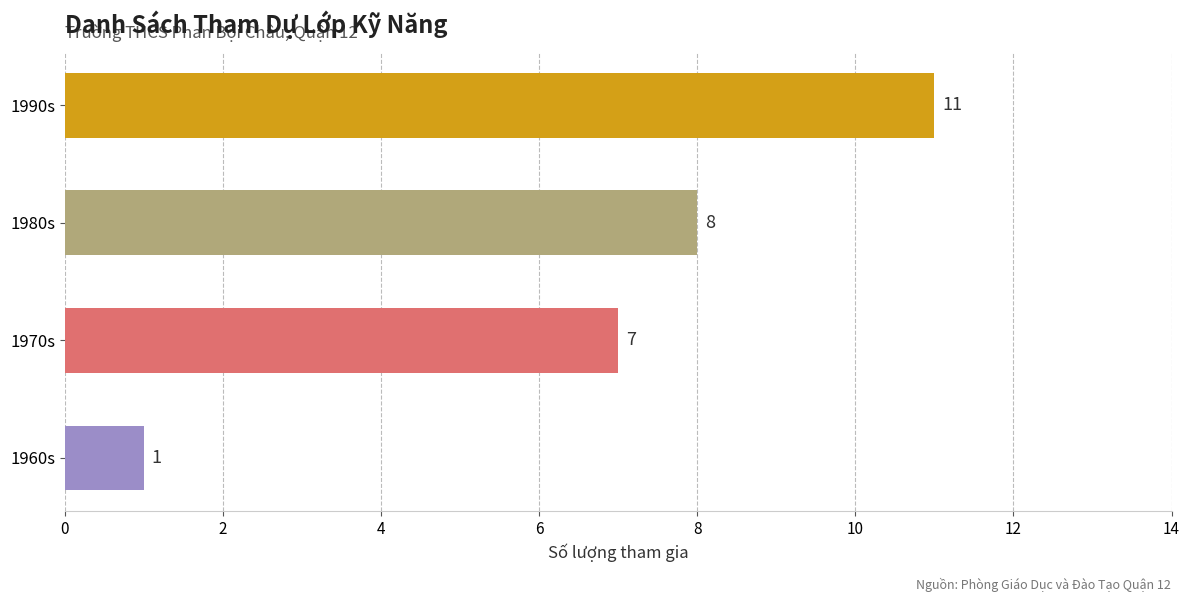

What is the change in value from 1970s to 1980s?

+1